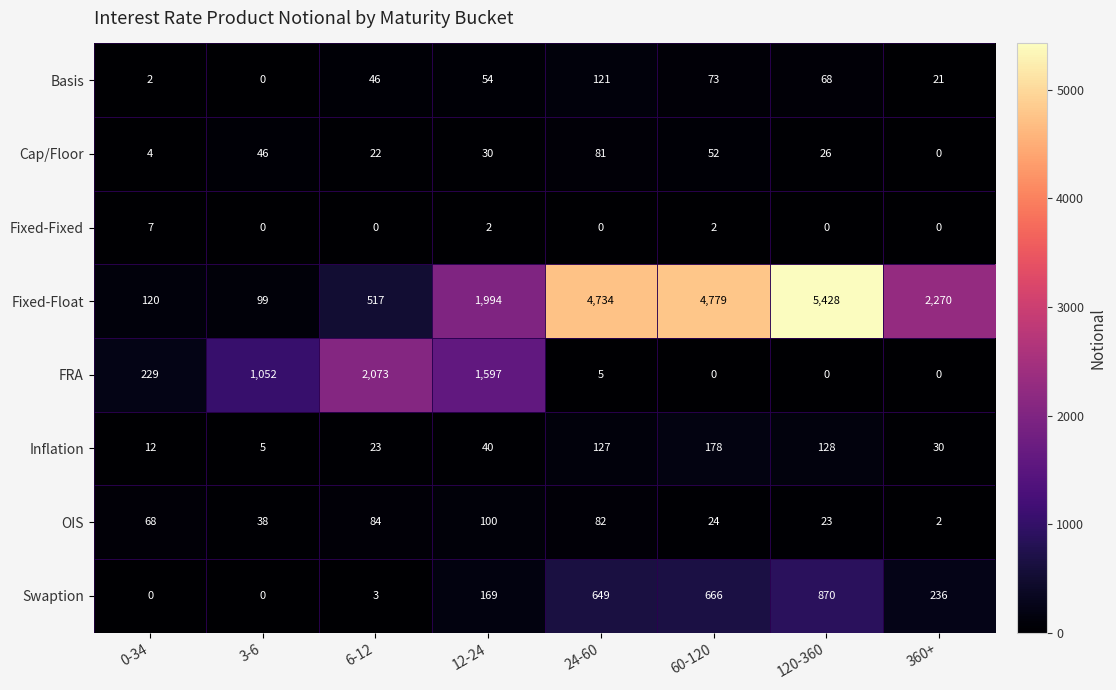

What is the average value of the FRA series?

620